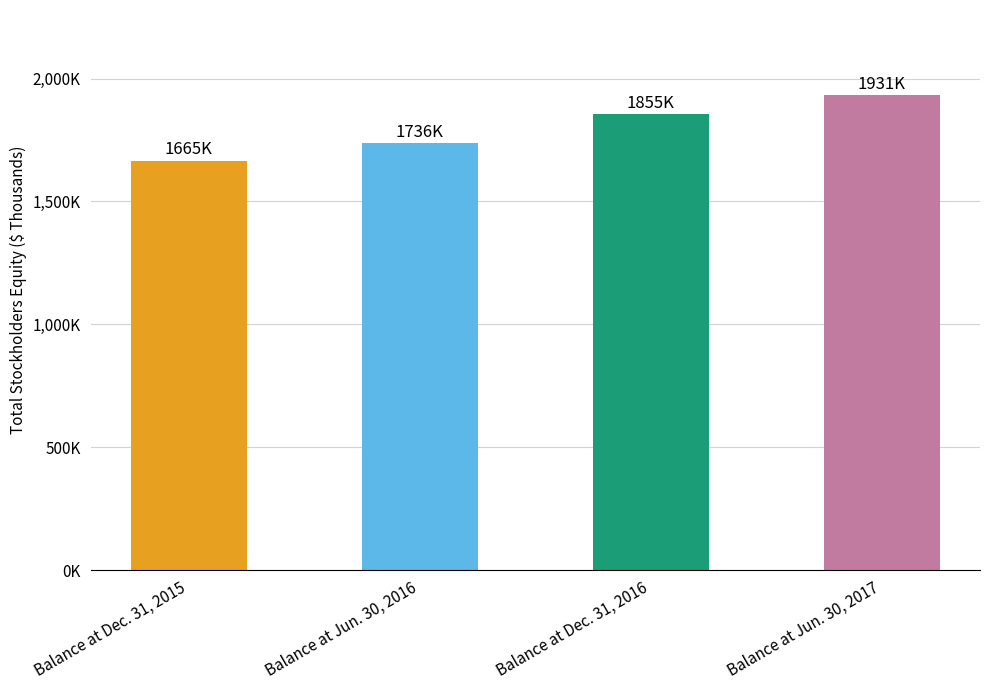

Does the chart contain any negative values?

No